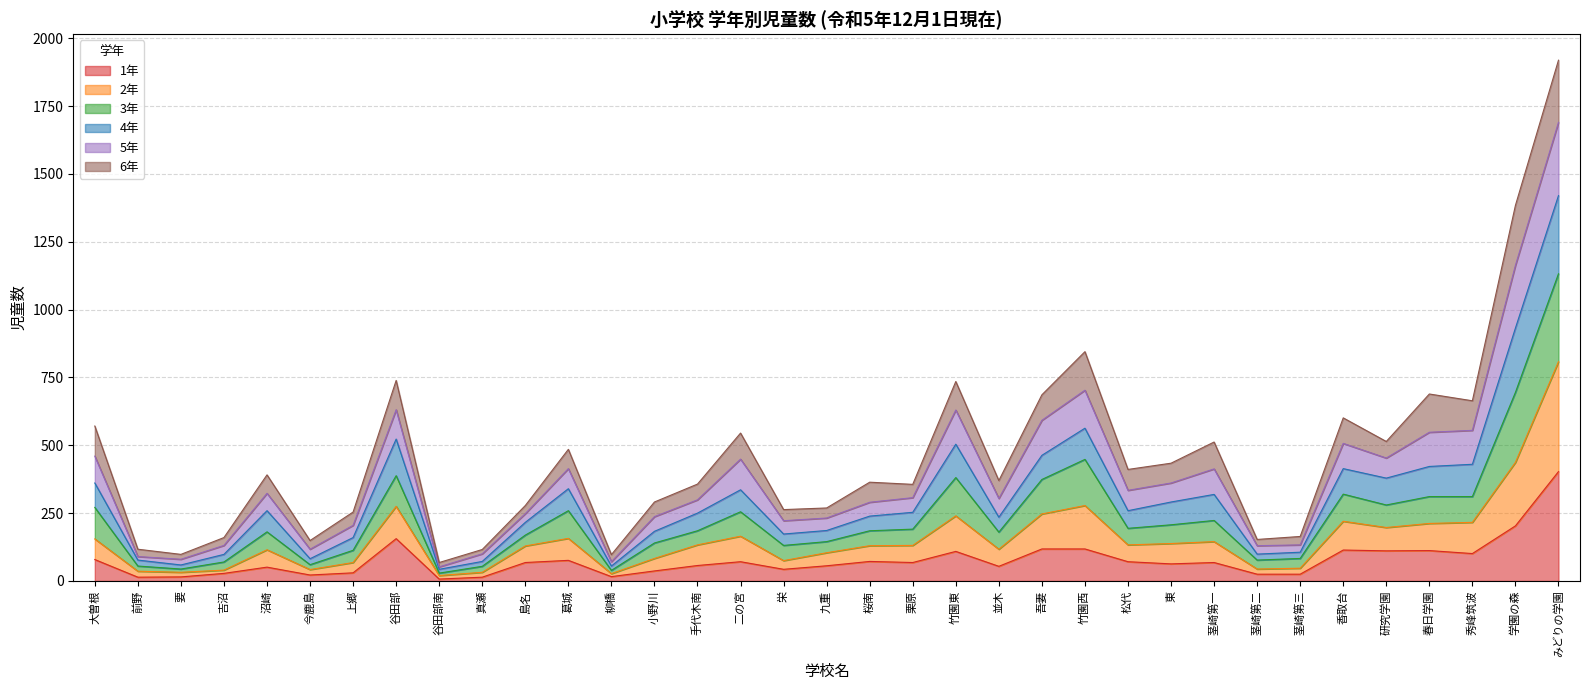

True or false: 2年 has a value of 435 at 秀峰筑波.

False